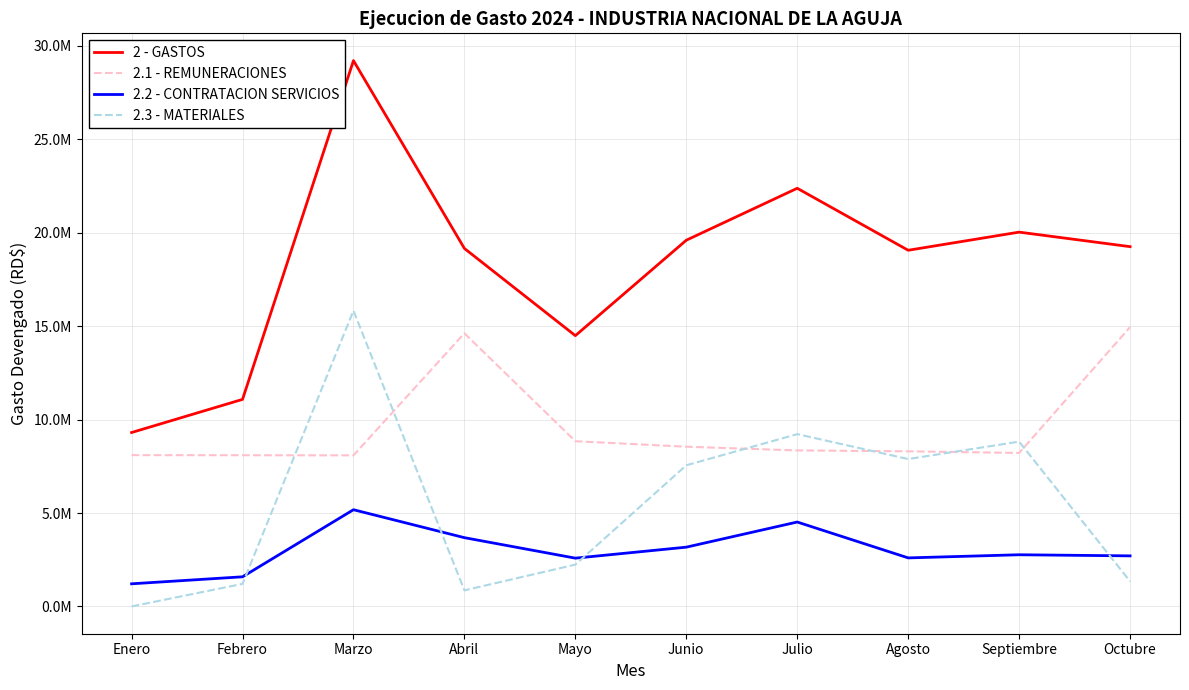

Is this an area chart (filled region under the line)?

No